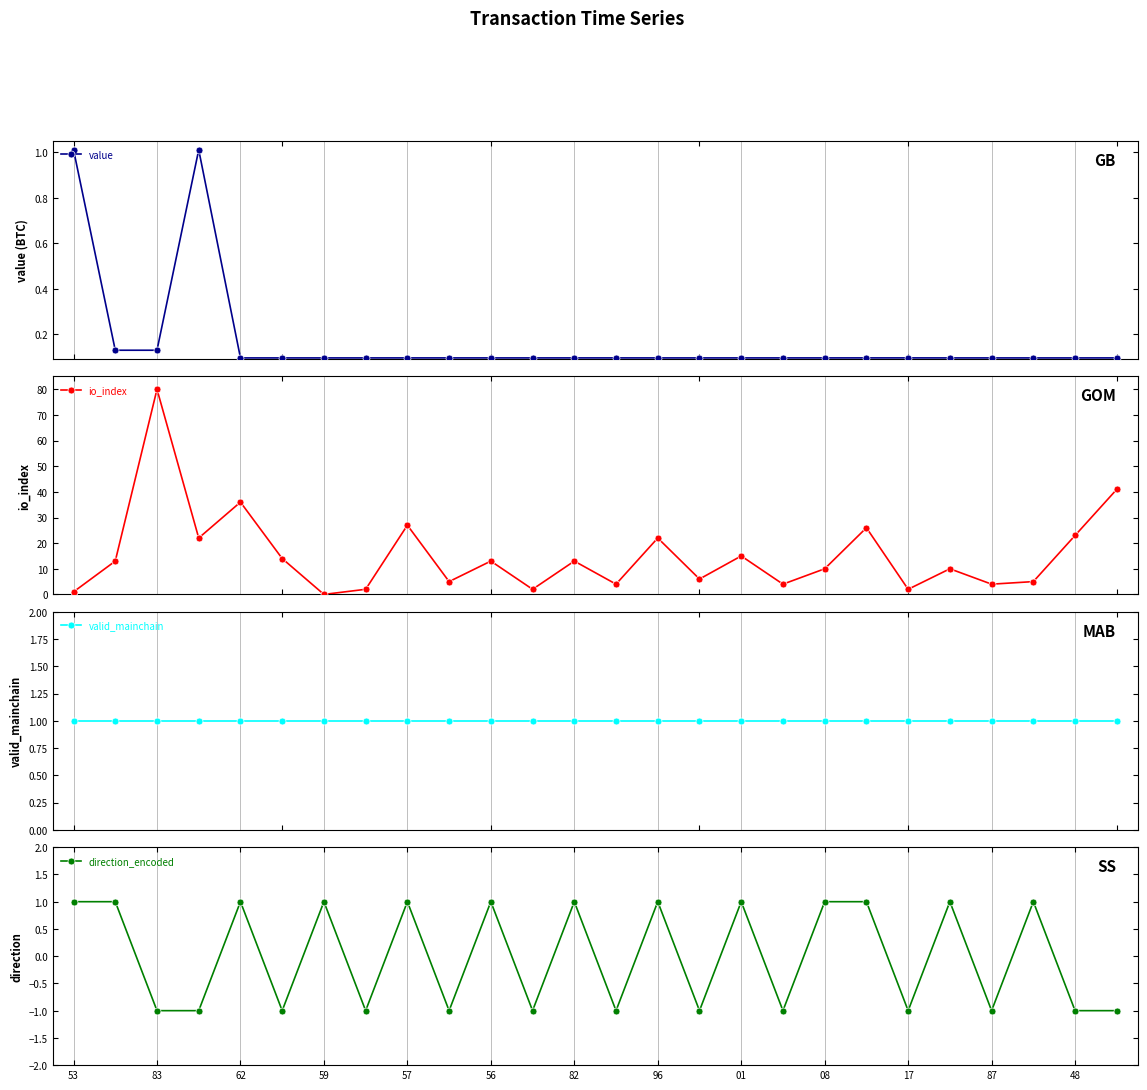

What is the maximum value for io_index?

80